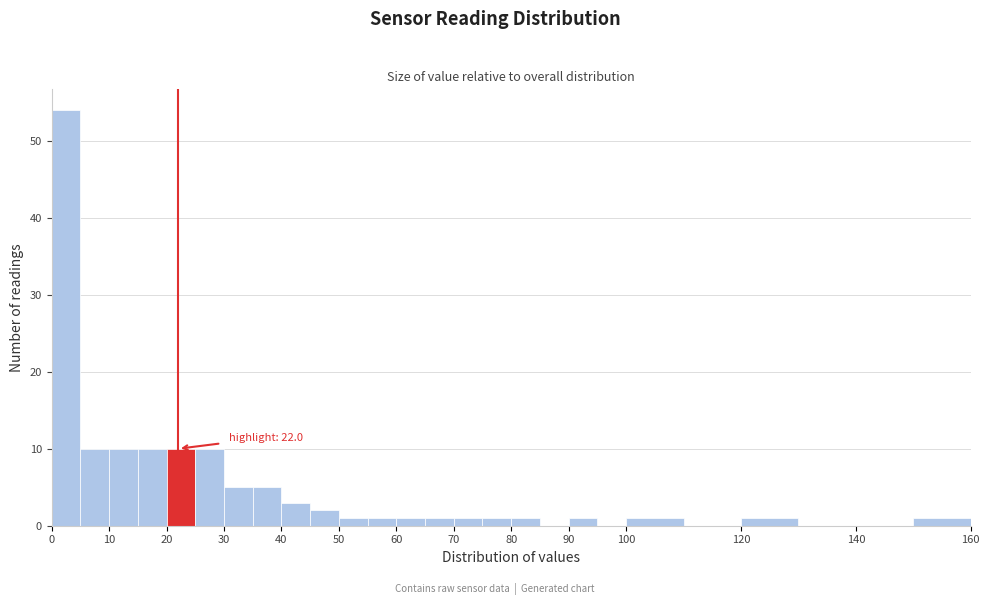

Over which range of the x-axis is the bar tallest?

0 to 5